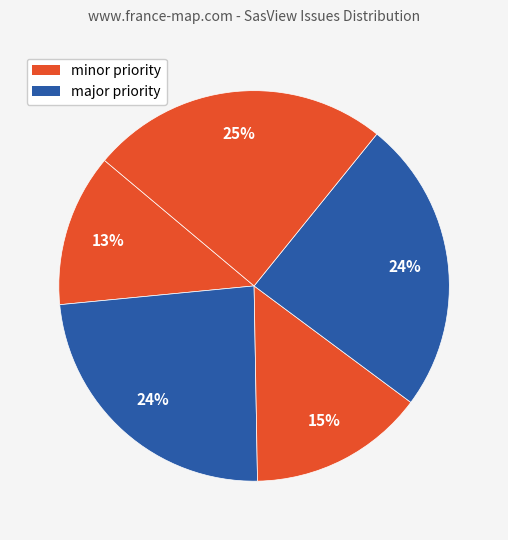

How many segments does this pie chart have?

5